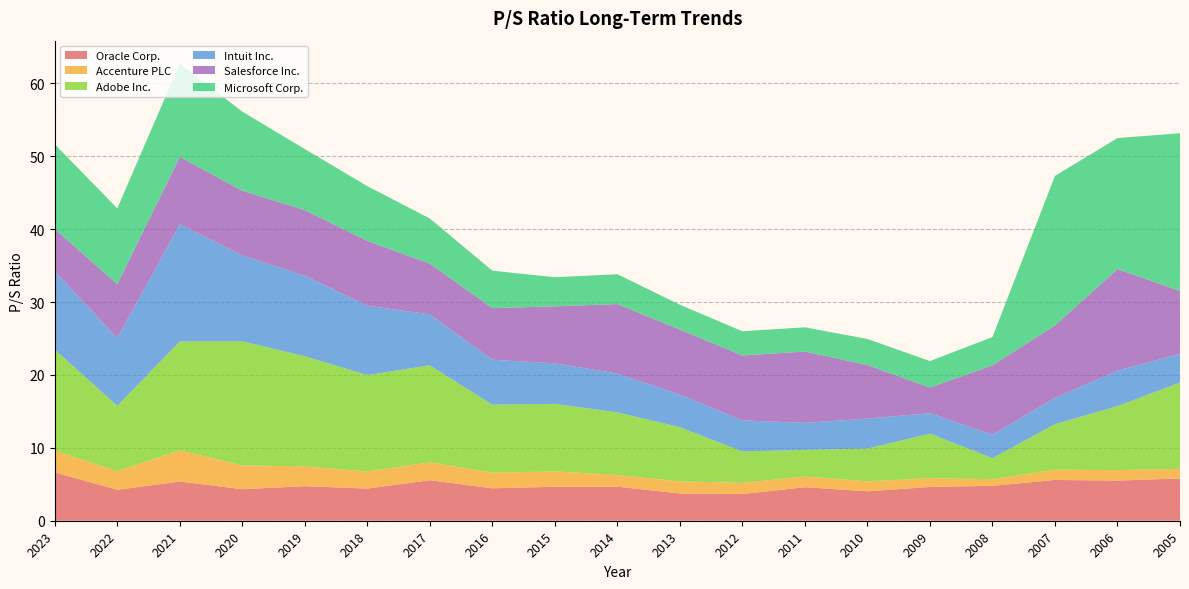

Reading left to right, list all the values displayed in this chart.

Oracle Corp.: 2023=6.6	2022=4.2	2021=5.4	2020=4.3	2019=4.7	2018=4.4	2017=5.6	2016=4.5	2015=4.7	2014=4.7	2013=3.8	2012=3.7	2011=4.6	2010=4.0	2009=4.6	2008=4.8	2007=5.6	2006=5.5	2005=5.8
Accenture PLC: 2023=3.0	2022=2.6	2021=4.3	2020=3.3	2019=2.7	2018=2.4	2017=2.5	2016=2.1	2015=2.1	2014=1.6	2013=1.6	2012=1.5	2011=1.5	2010=1.4	2009=1.2	2008=0.9	2007=1.4	2006=1.4	2005=1.3
Adobe Inc.: 2023=13.9	2022=8.9	2021=14.9	2020=17.0	2019=15.1	2018=13.2	2017=13.3	2016=9.3	2015=9.3	2014=8.6	2013=7.5	2012=4.3	2011=3.6	2010=4.5	2009=6.1	2008=2.9	2007=6.2	2006=8.8	2005=11.8
Intuit Inc.: 2023=10.7	2022=9.3	2021=16.1	2020=11.8	2019=11.1	2018=9.5	2017=7.0	2016=6.2	2015=5.6	2014=5.3	2013=4.5	2012=4.3	2011=3.7	2010=4.1	2009=2.8	2008=3.2	2007=3.6	2006=4.9	2005=3.9
Salesforce Inc.: 2023=5.8	2022=7.4	2021=9.2	2020=8.9	2019=9.0	2018=8.9	2017=7.0	2016=7.1	2015=7.8	2014=9.5	2013=8.9	2012=8.9	2011=9.8	2010=7.3	2009=3.5	2008=9.5	2007=9.9	2006=13.9	2005=8.6
Microsoft Corp.: 2023=11.6	2022=10.4	2021=12.8	2020=10.8	2019=8.4	2018=7.5	2017=6.2	2016=5.1	2015=4.0	2014=4.1	2013=3.4	2012=3.3	2011=3.3	2010=3.6	2009=3.6	2008=3.9	2007=20.5	2006=18.0	2005=21.6